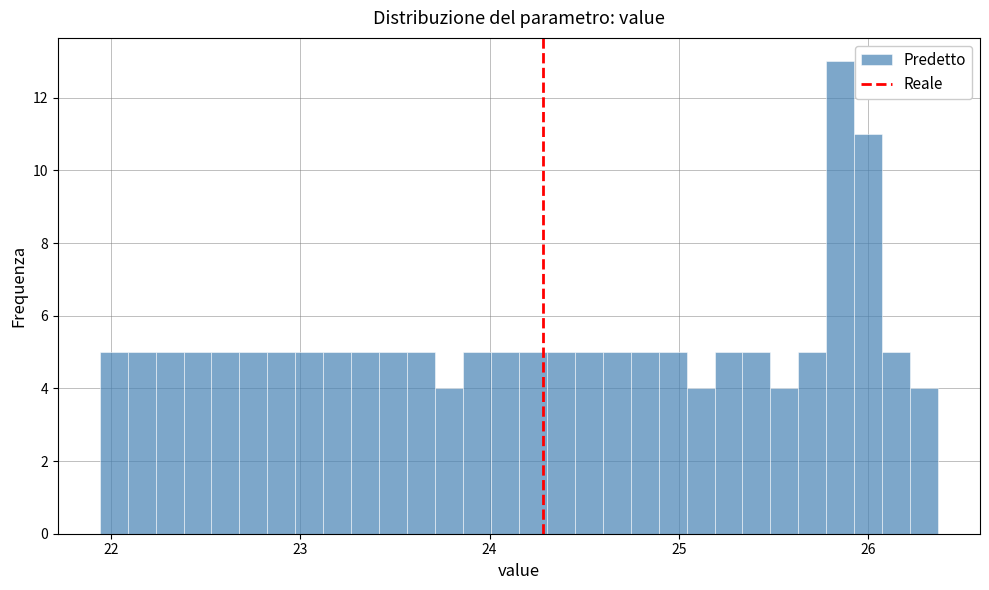

Read against the x-axis, roughly where is the centre of the tallest bar?

25.9